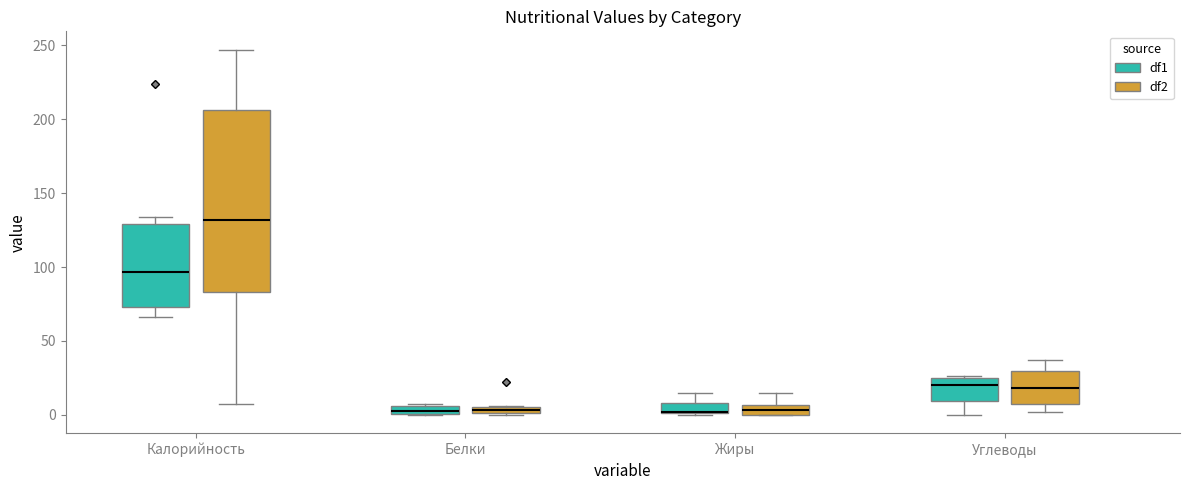

Where is the upper edge of the box for Калорийность (df2) on the y-axis? The values are not printed on the chart, so give them approximately, as read against the axis.

205